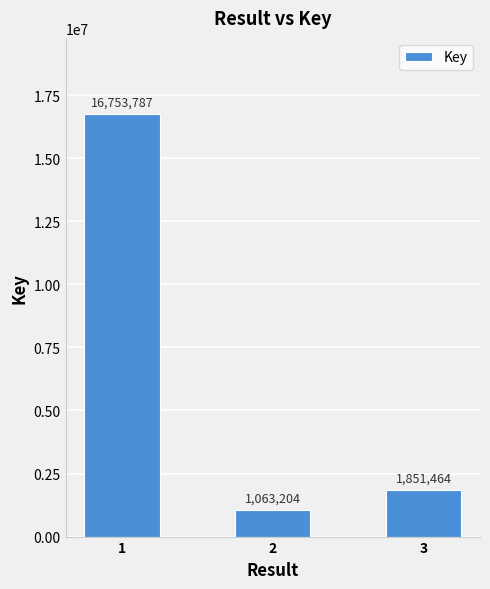

List the labels in order of value, smallest first.

2, 3, 1